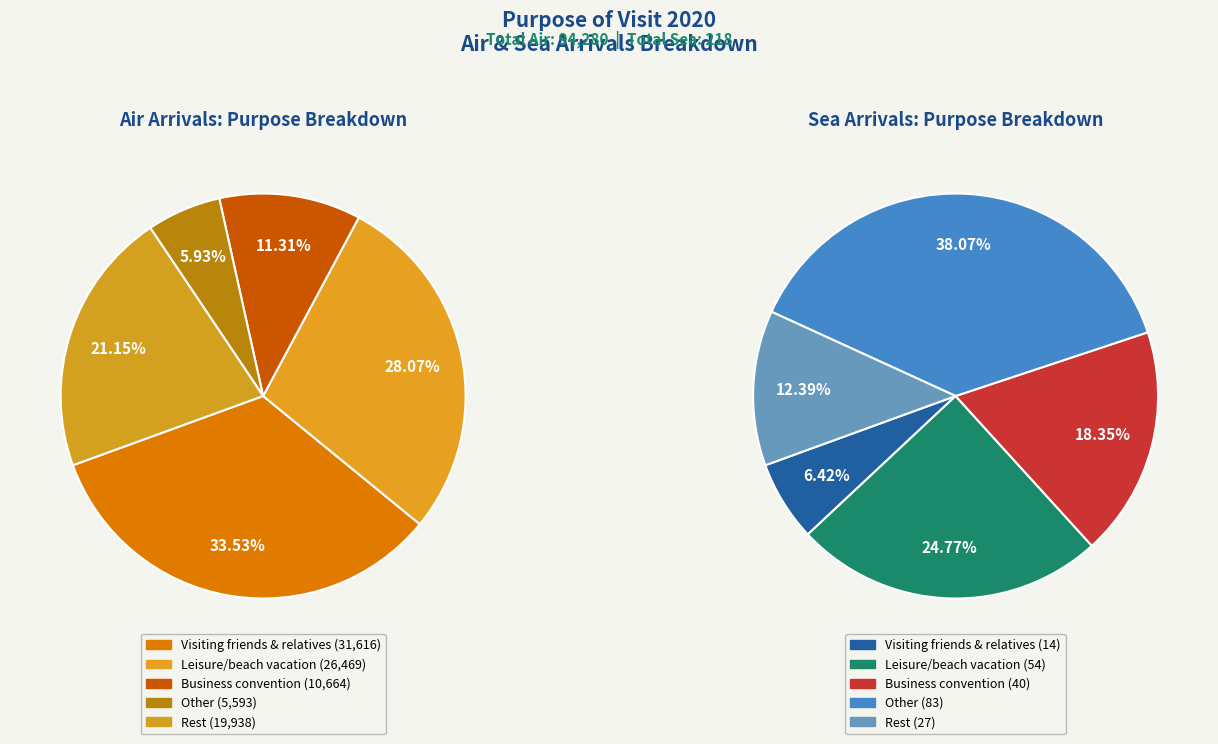

Is Eco tourists the majority of the pie?

No